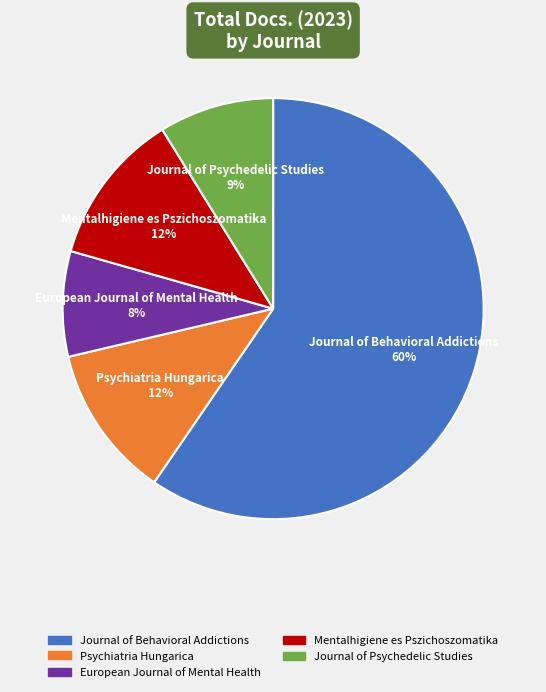

The European Journal of Mental Health slice represents 8% of the pie. True or false?

True